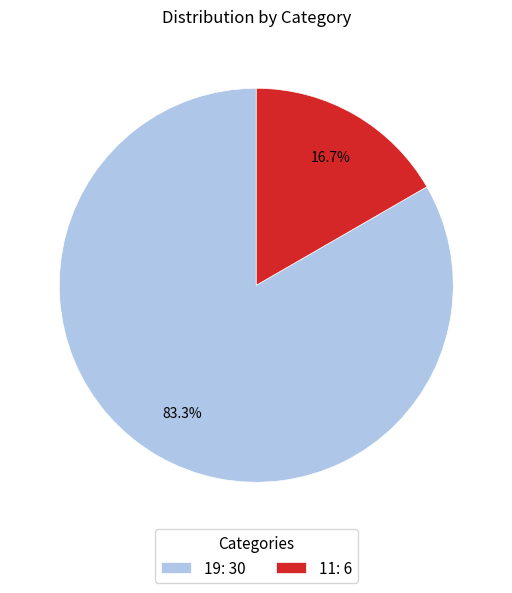

What is the smallest slice in the pie chart?

11